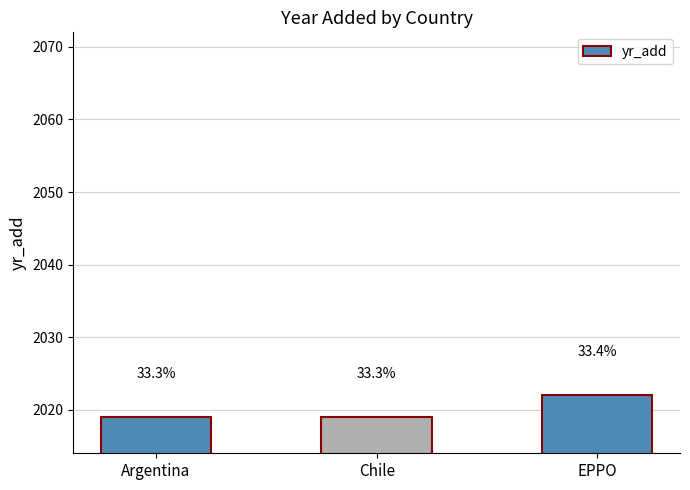

Reading right to left, transcribe all the data shown in this chart.

2022	2019	2019